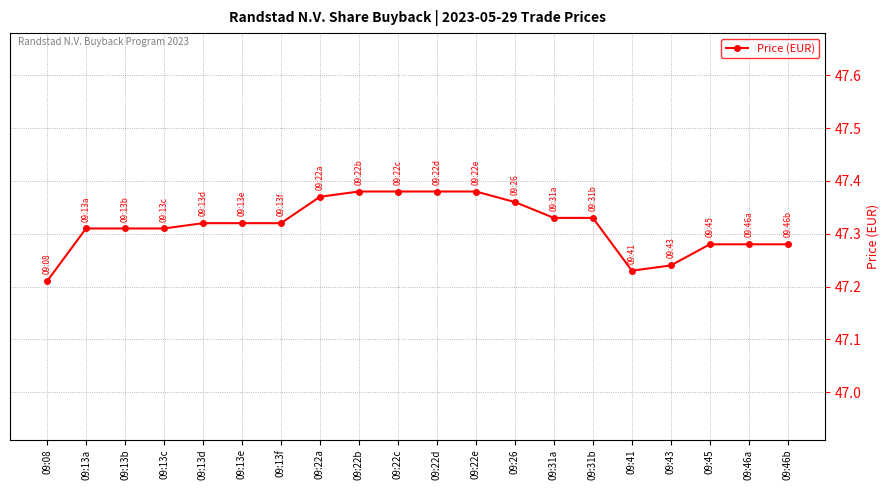

What is the sum of all values?

946.3